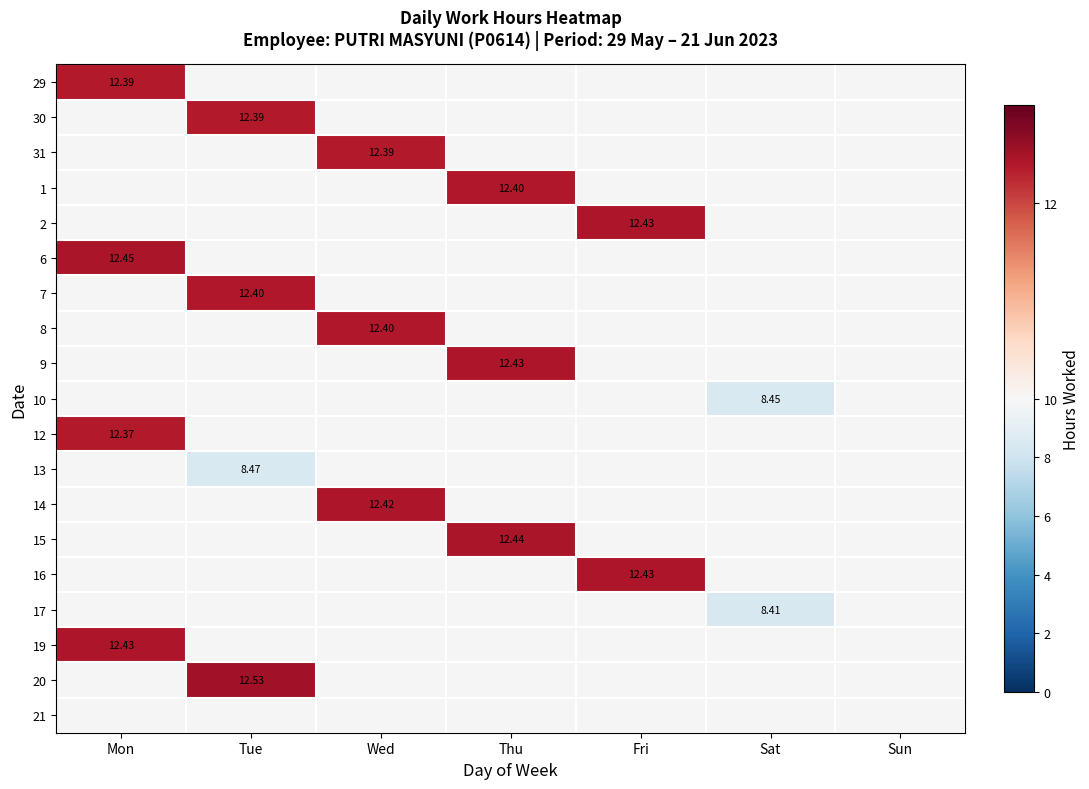

What is the approximate value of 16 at Fri?

12.4